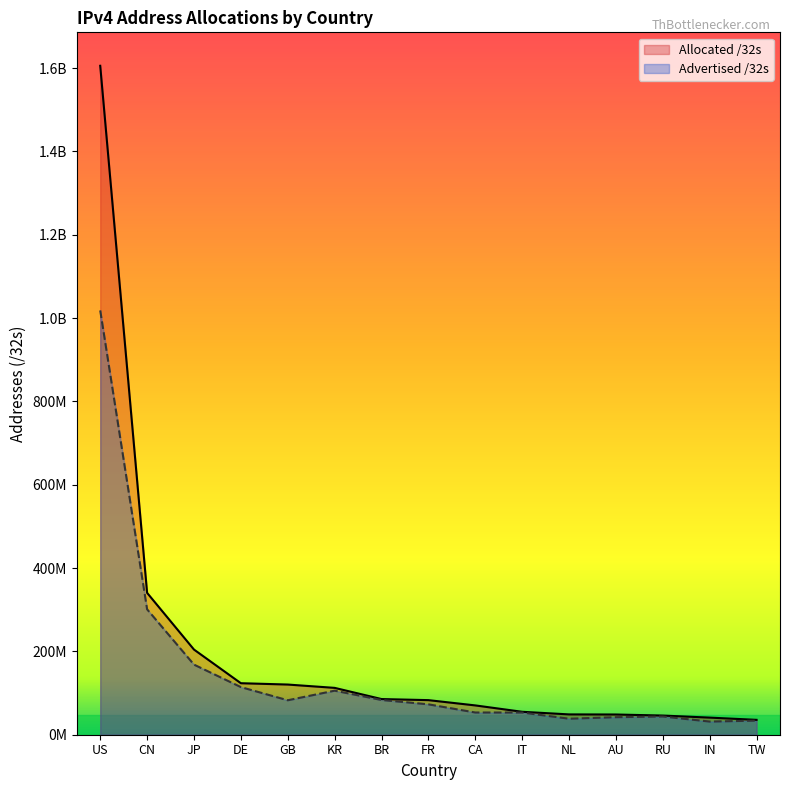

True or false: Allocated /32s and Advertised /32s intersect in this chart.

False